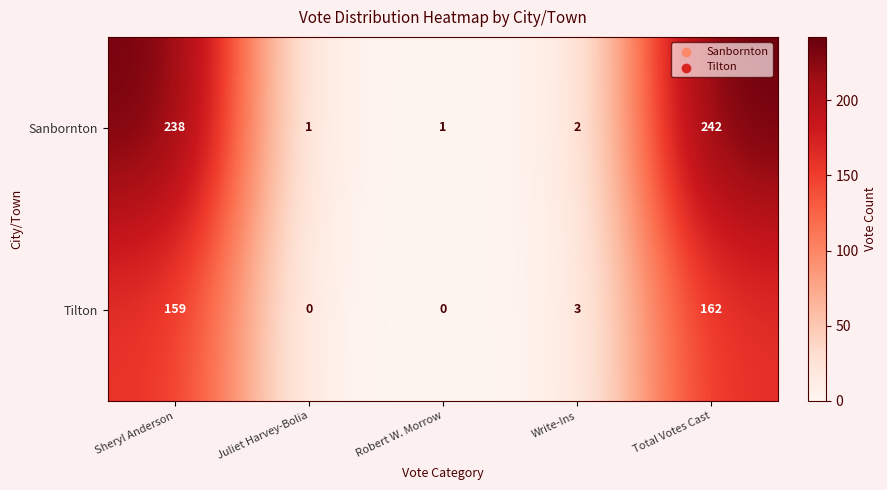

What is the spread (max minus min) of values at Total Votes Cast?

80